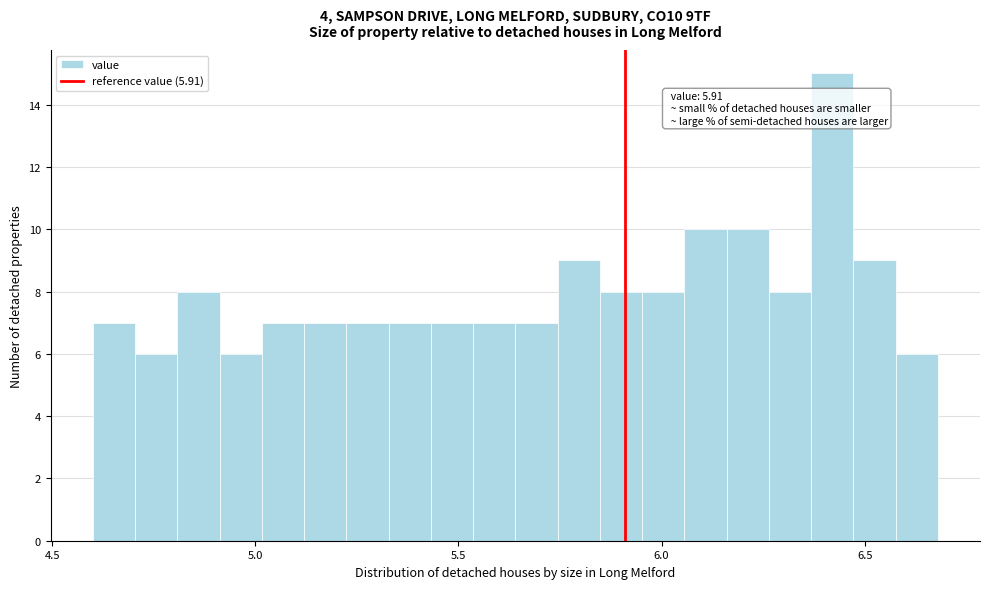

Around what value on the x-axis is the tallest bar? Give the approximate position of its centre, as read against the axis.

6.40